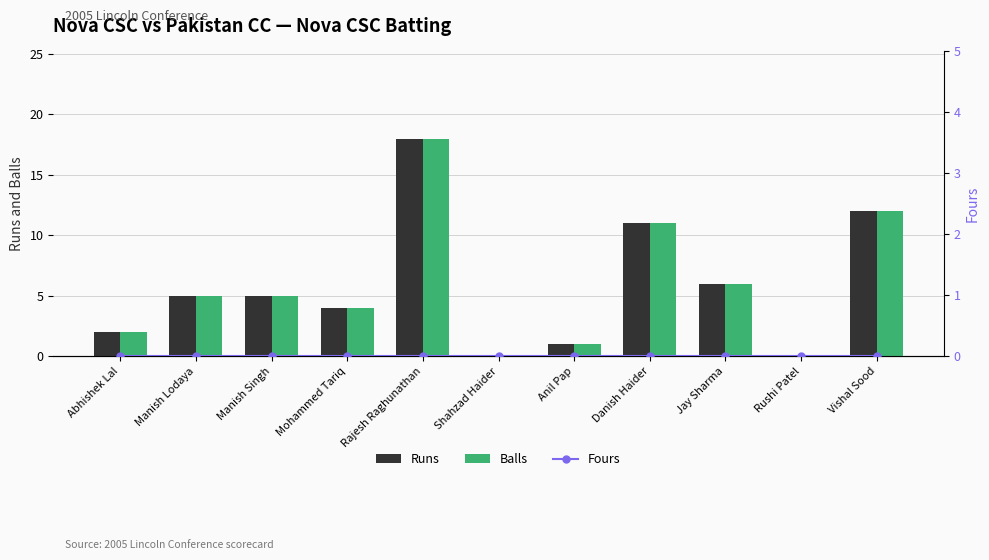

Rank the categories by Balls value from lowest to highest.

Shahzad Haider, Rushi Patel, Anil Pap, Abhishek Lal, Mohammed Tariq, Manish Lodaya, Manish Singh, Jay Sharma, Danish Haider, Vishal Sood, Rajesh Raghunathan